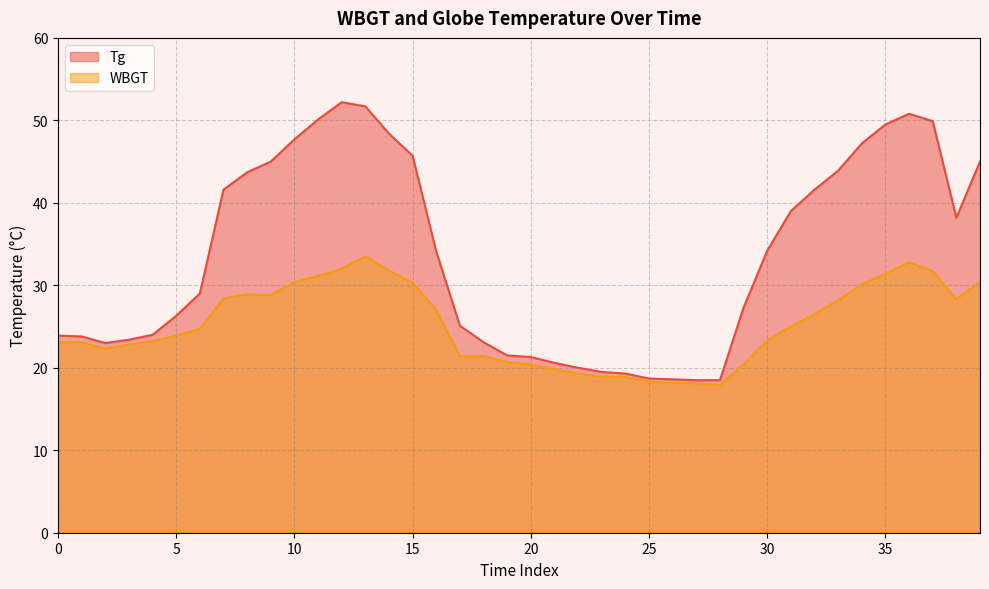

What is the sum of all Tg values?

1344.9